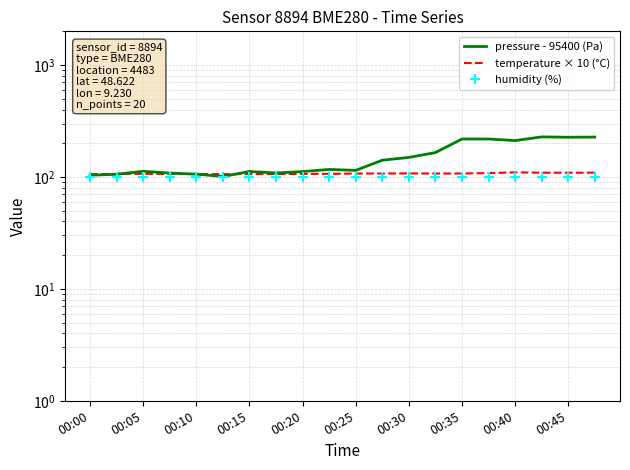

True or false: humidity (%) has a value of 54.0 at 00:15.

False